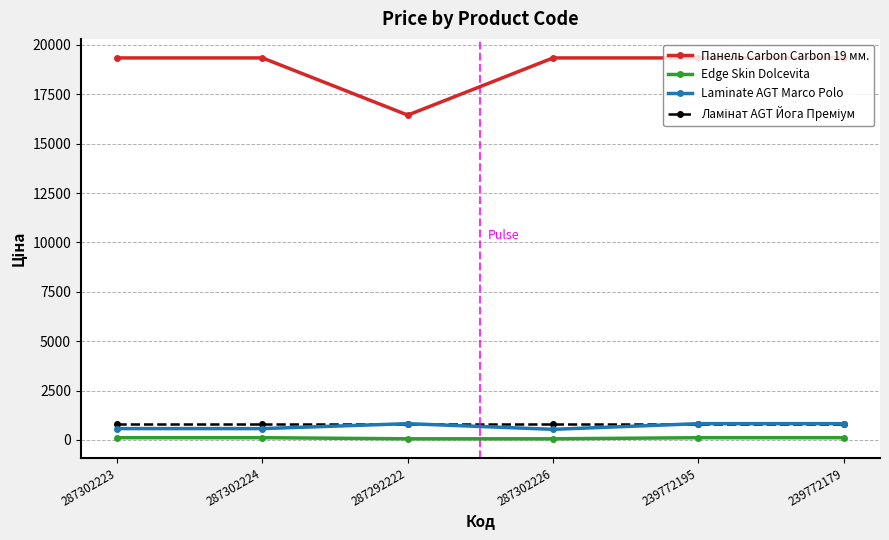

The value of Панель Carbon Carbon 19 мм. at 287302223 is 29836.8. True or false?

False